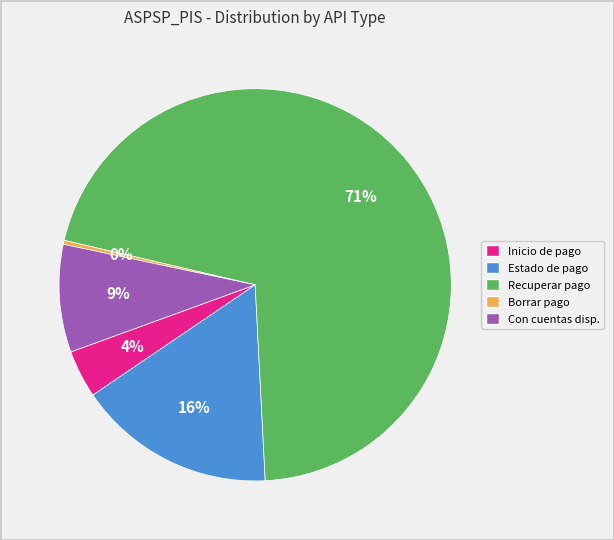

Which slice represents more than half of the pie?

Recuperar pago